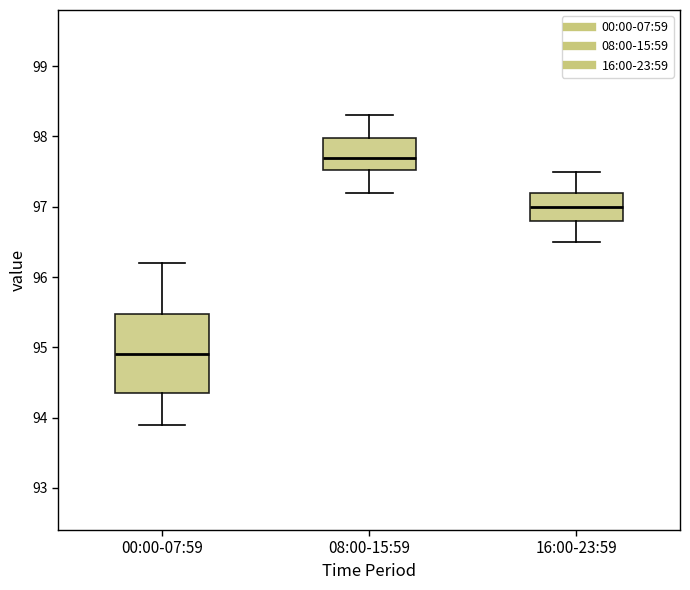

Reading left to right, transcribe this box plot: for each box, give where its median line is, the range the box spans, and where its two whiskers end, as read against the y-axis. The values are not printed on the chart, so give them approximately, as read against the axis.

00:00-07:59: median 94.9, box 94.4 to 95.5, whiskers 93.9 to 96.2
08:00-15:59: median 97.7, box 97.5 to 98.0, whiskers 97.2 to 98.3
16:00-23:59: median 97.0, box 96.8 to 97.2, whiskers 96.5 to 97.5